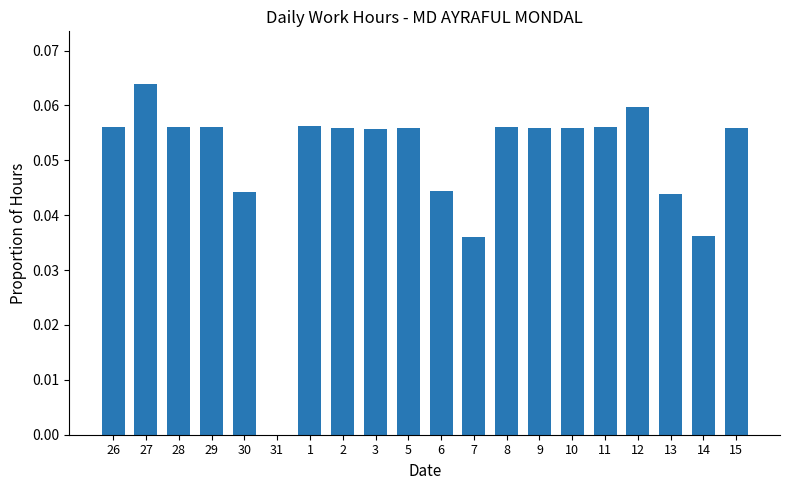

What is the sum of all values?

1.0